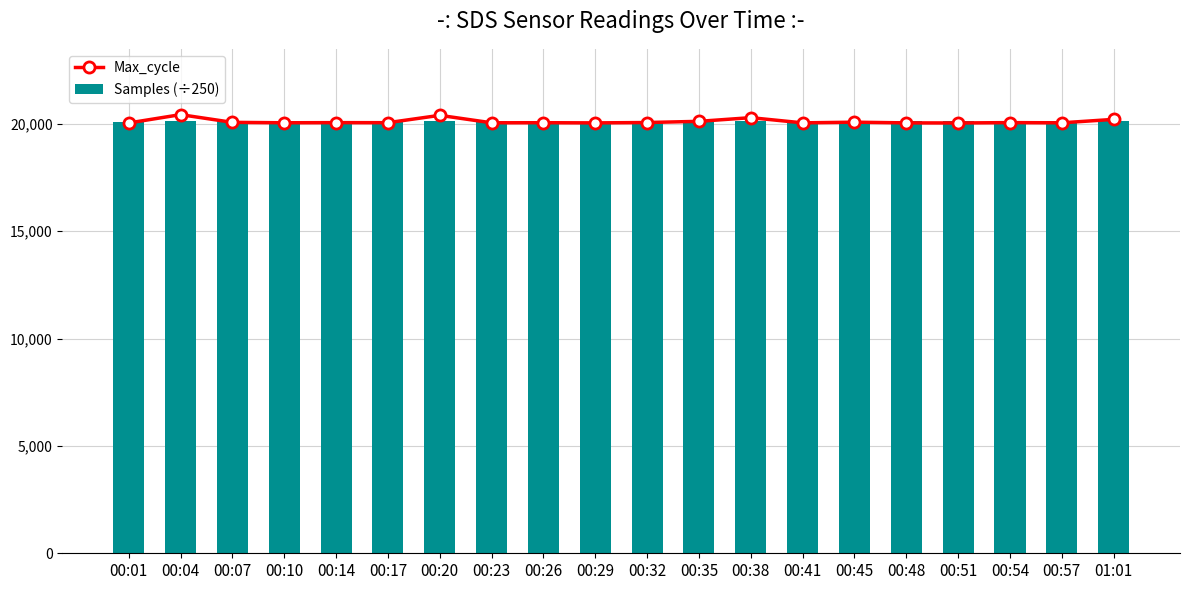

Reading left to right, transcribe all the data shown in this chart.

Max_cycle: 20040.0	20428.0	20068.0	20049.0	20055.0	20053.0	20395.0	20048.0	20052.0	20044.0	20060.0	20116.0	20287.0	20045.0	20076.0	20044.0	20040.0	20056.0	20047.0	20207.0
Samples (÷250): 20099.3	20119.3	20121.5	20120.4	20120.2	20120.1	20120.5	20117.6	20123.6	20087.5	20135.9	20086.3	20136.4	20134.6	20134.0	20134.9	20132.8	20082.3	20135.2	20134.4